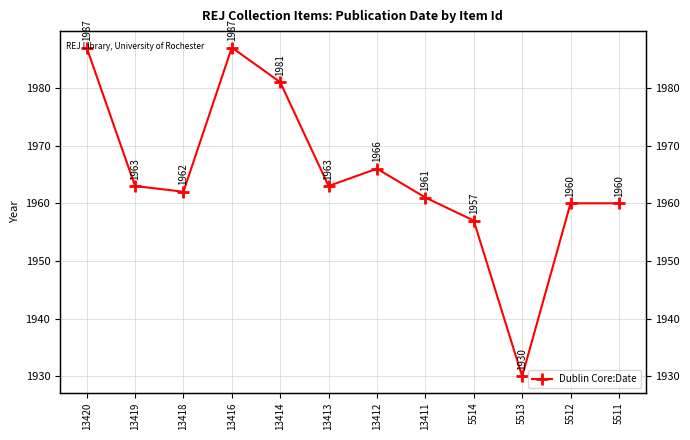

What is the smallest value displayed?

1930